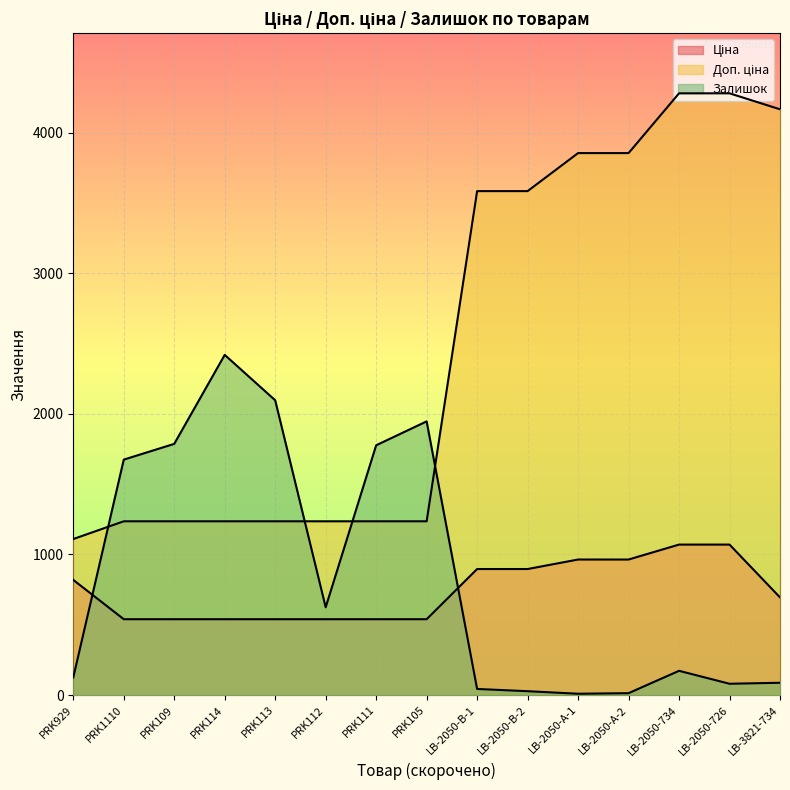

Does the chart display data point markers on the line(s)?

No